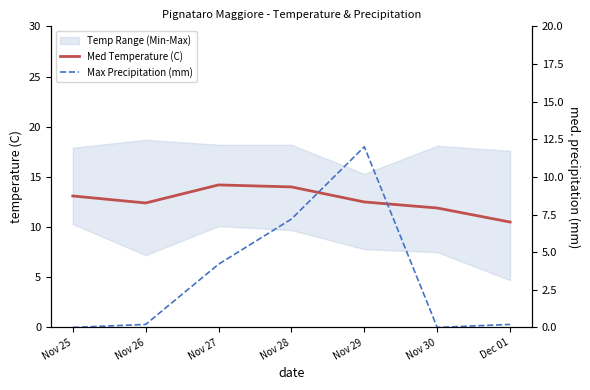

Does the chart have visible grid lines?

No